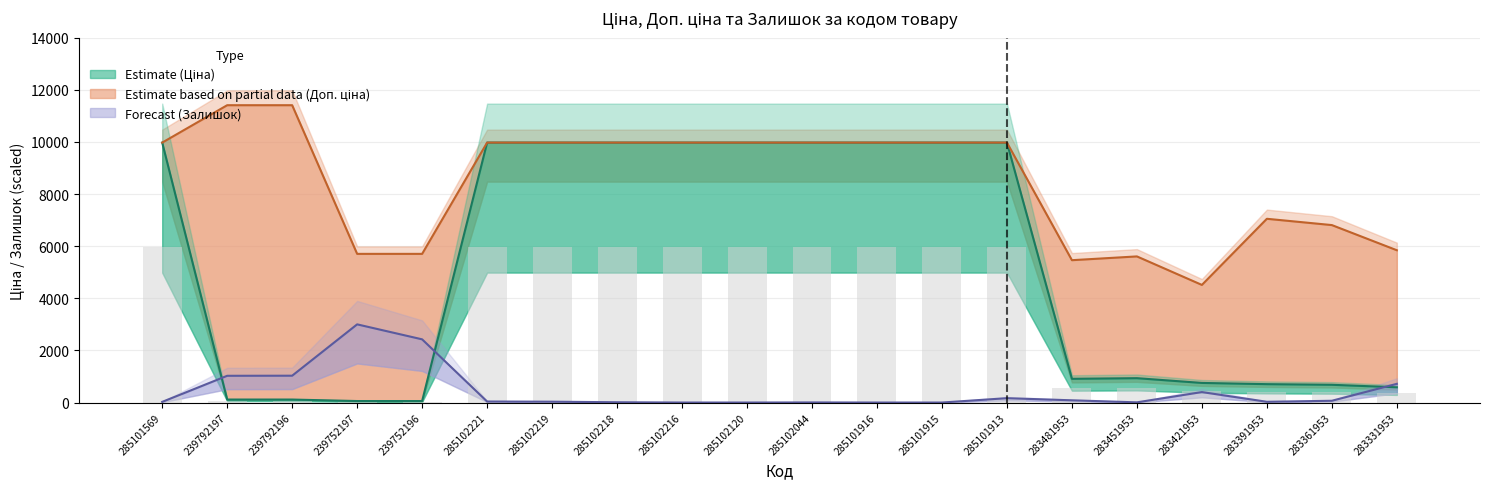

What is the label of the 20th bar from the left?

283331953